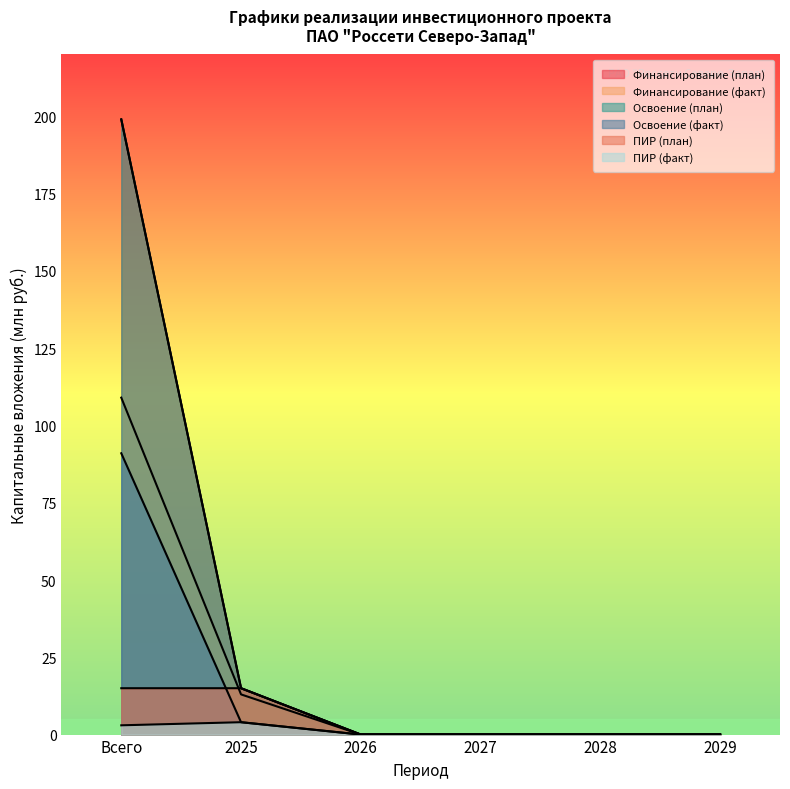

At which label is ПИР (план) closest to 7?

2026